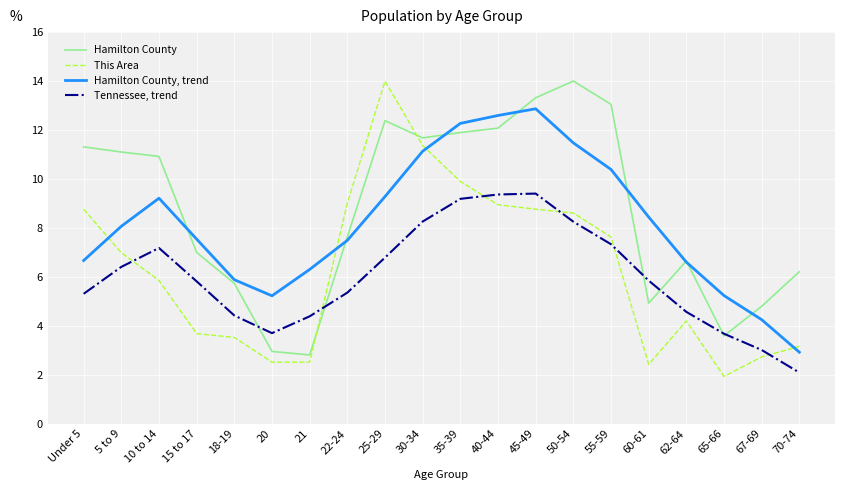

How many times do This Area and Hamilton County, trend cross each other?

4